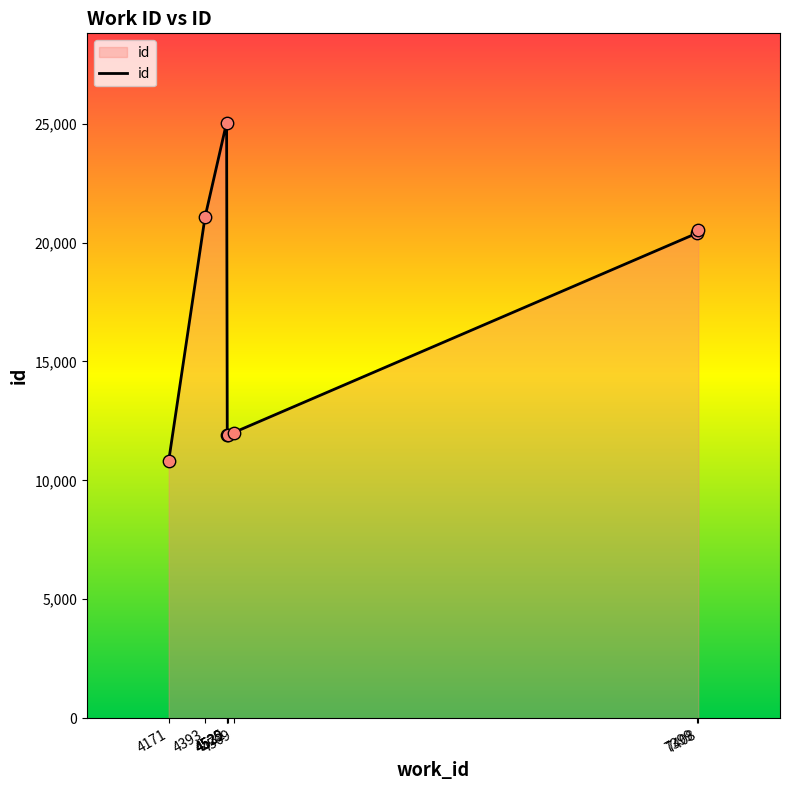

What is the change in value from 4532 to 7399?

+8465